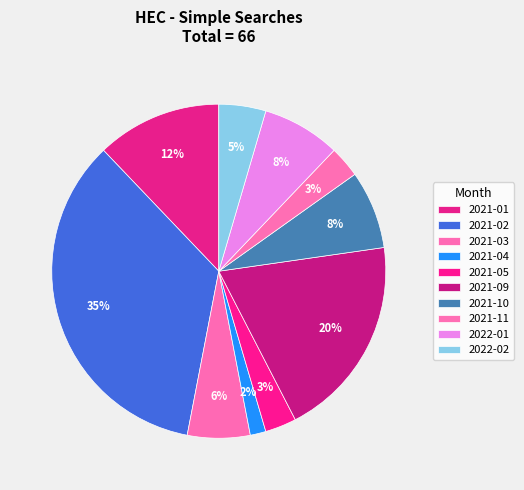

How many slices are in this pie chart?

10